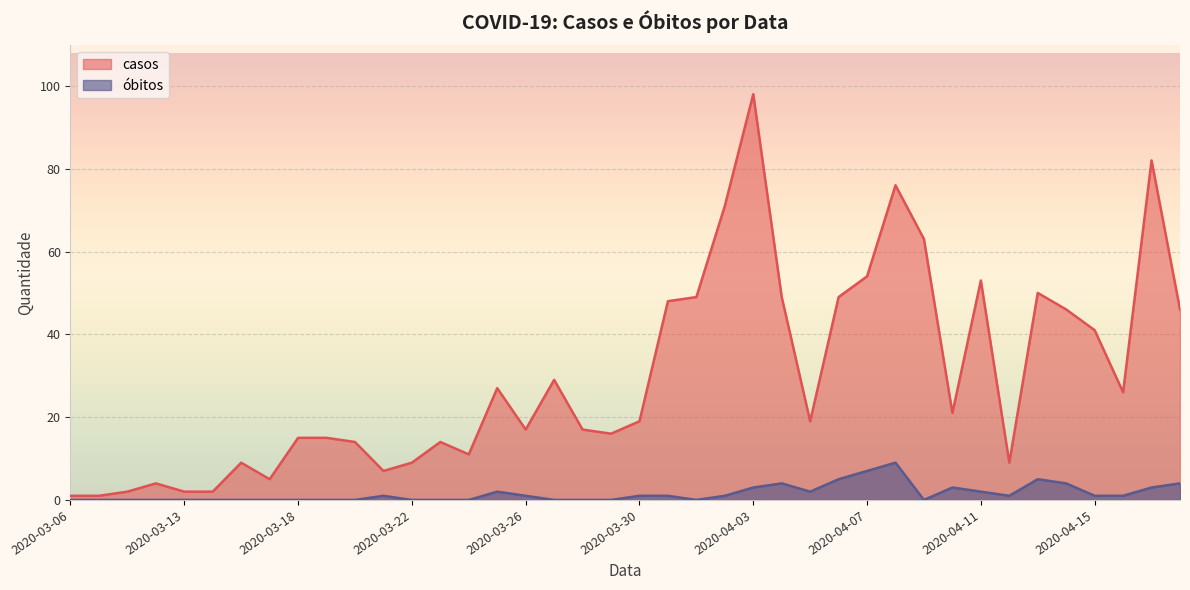

What position from the left is 2020-03-25?

16